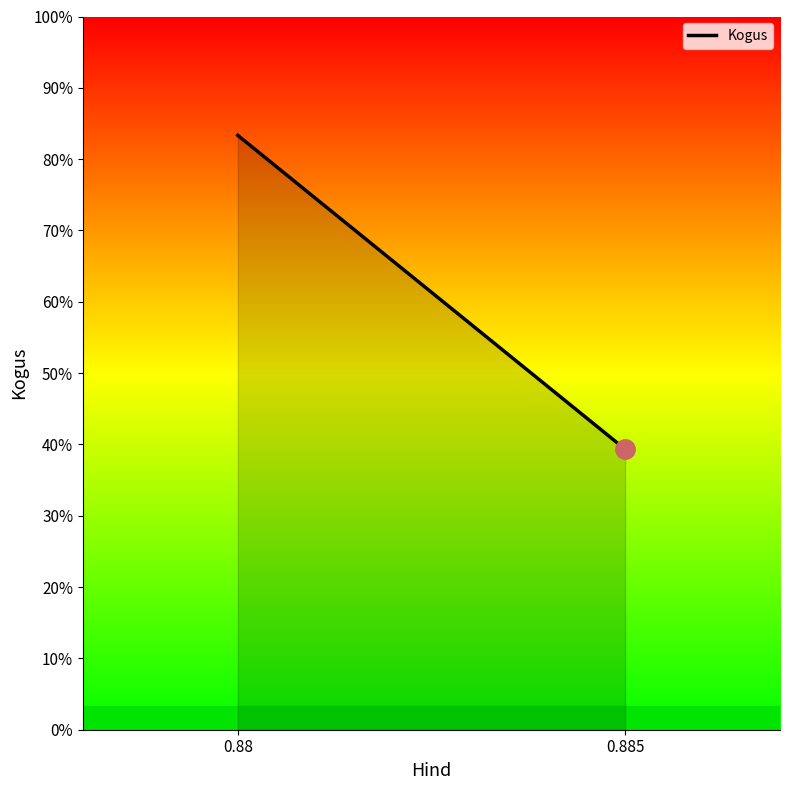

Which has a higher value, 0.88 or 0.885?

0.88